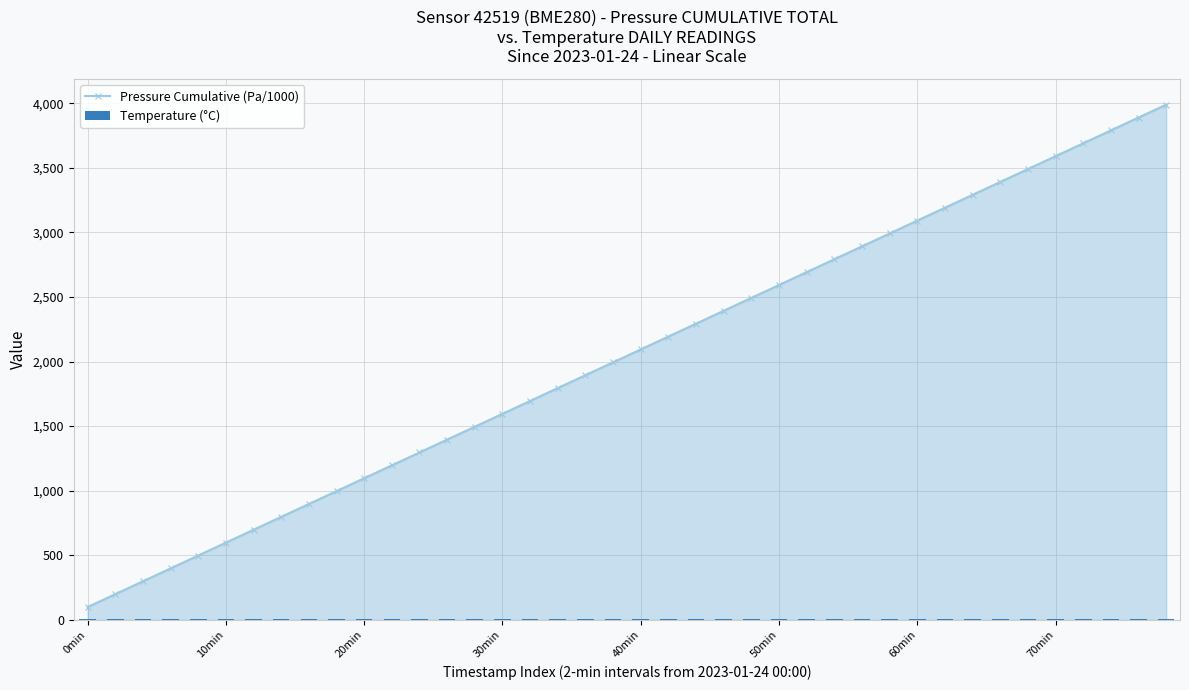

What is the minimum value for Pressure Cumulative (Pa/1000)?

99.7